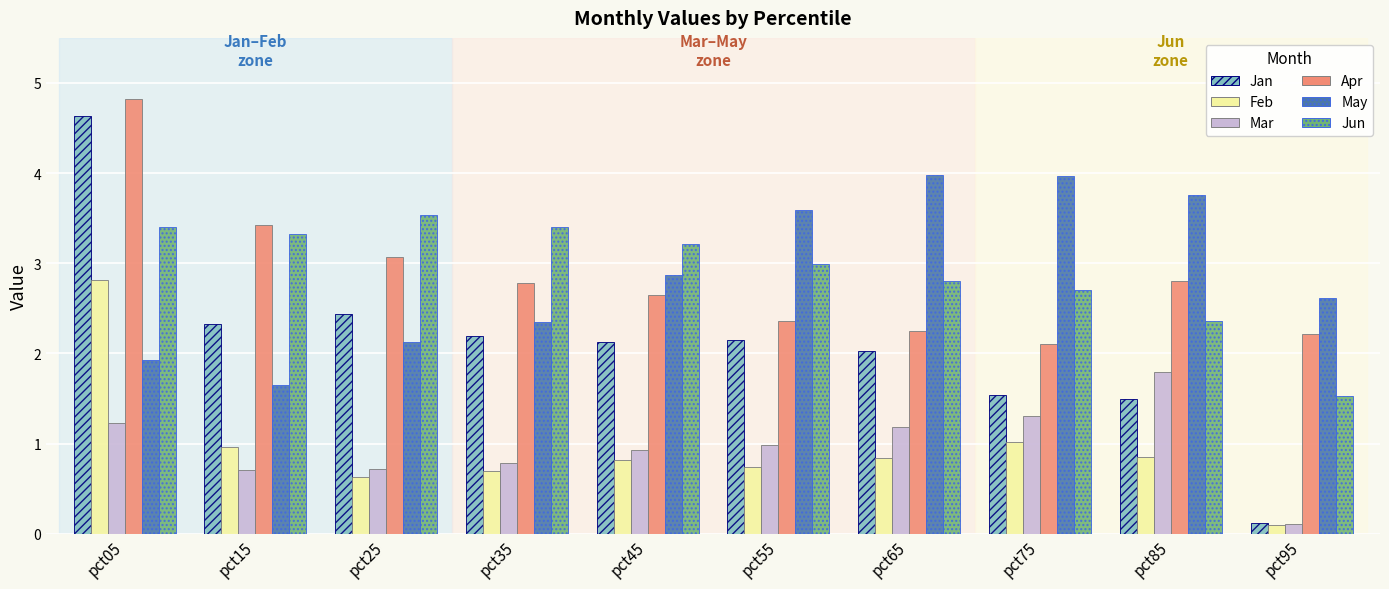

What is the average value of the Jun series?

2.9